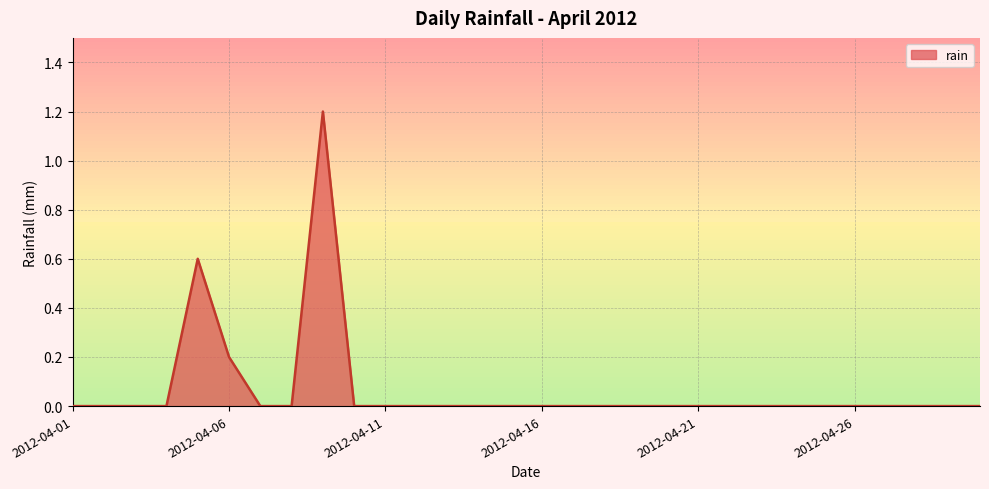

How many lines are shown in the chart?

1